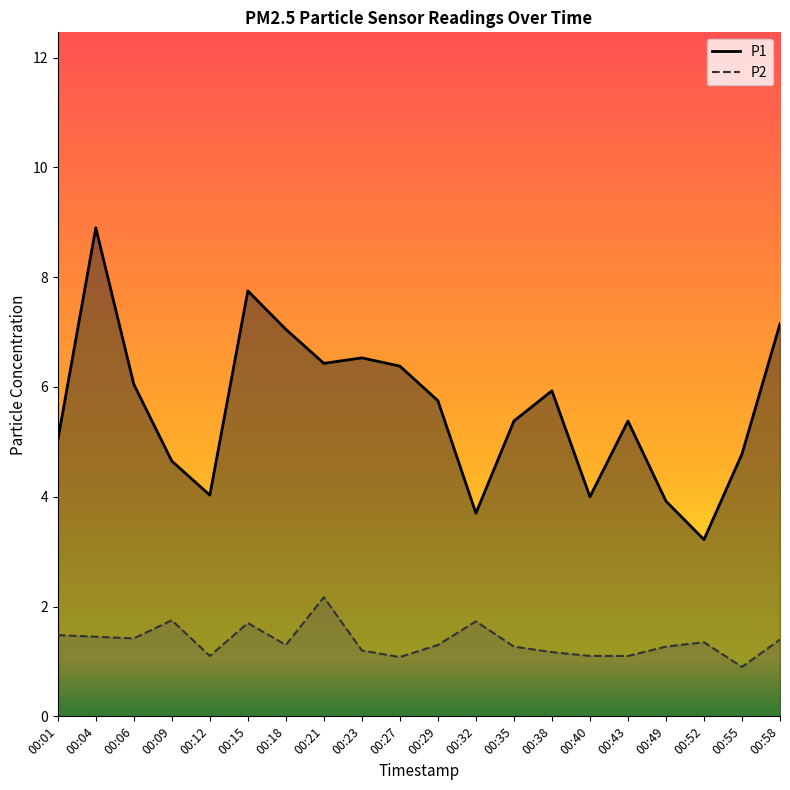

How many lines are shown in the chart?

2